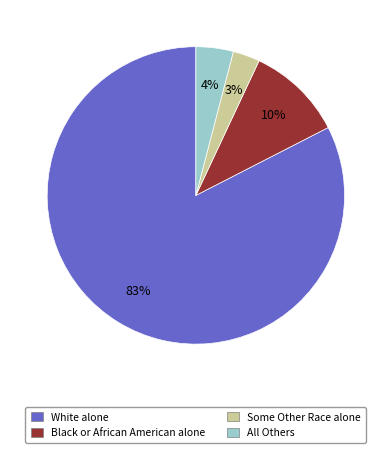

To the nearest percent, what is the average slice percentage?

25%